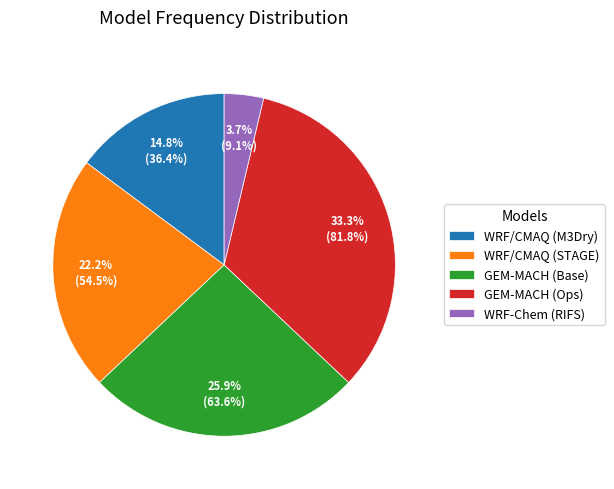

What is the ratio of the value at WRF/CMAQ (STAGE) to the value at GEM-MACH (Base)?

0.9